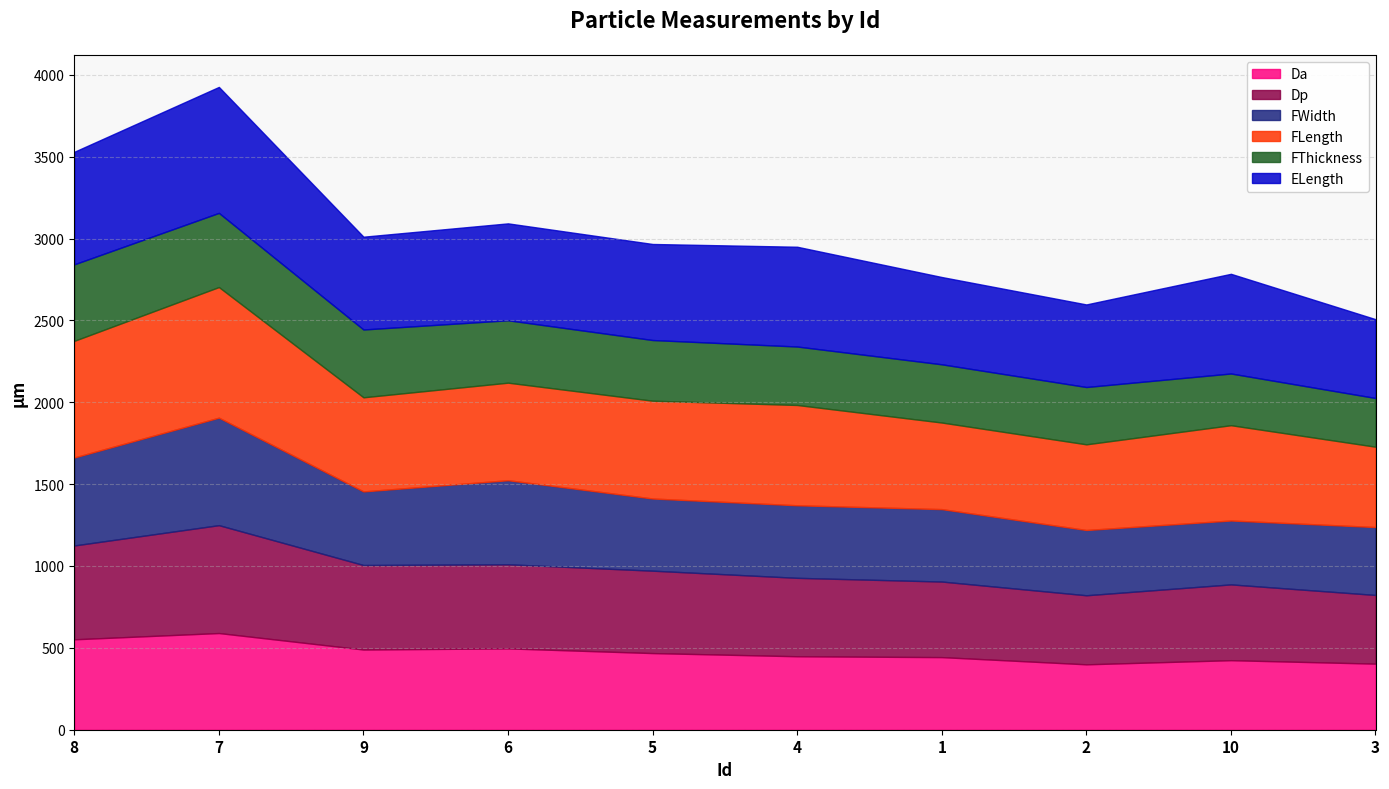

True or false: Da has more than 0 points higher than both neighbors.

True